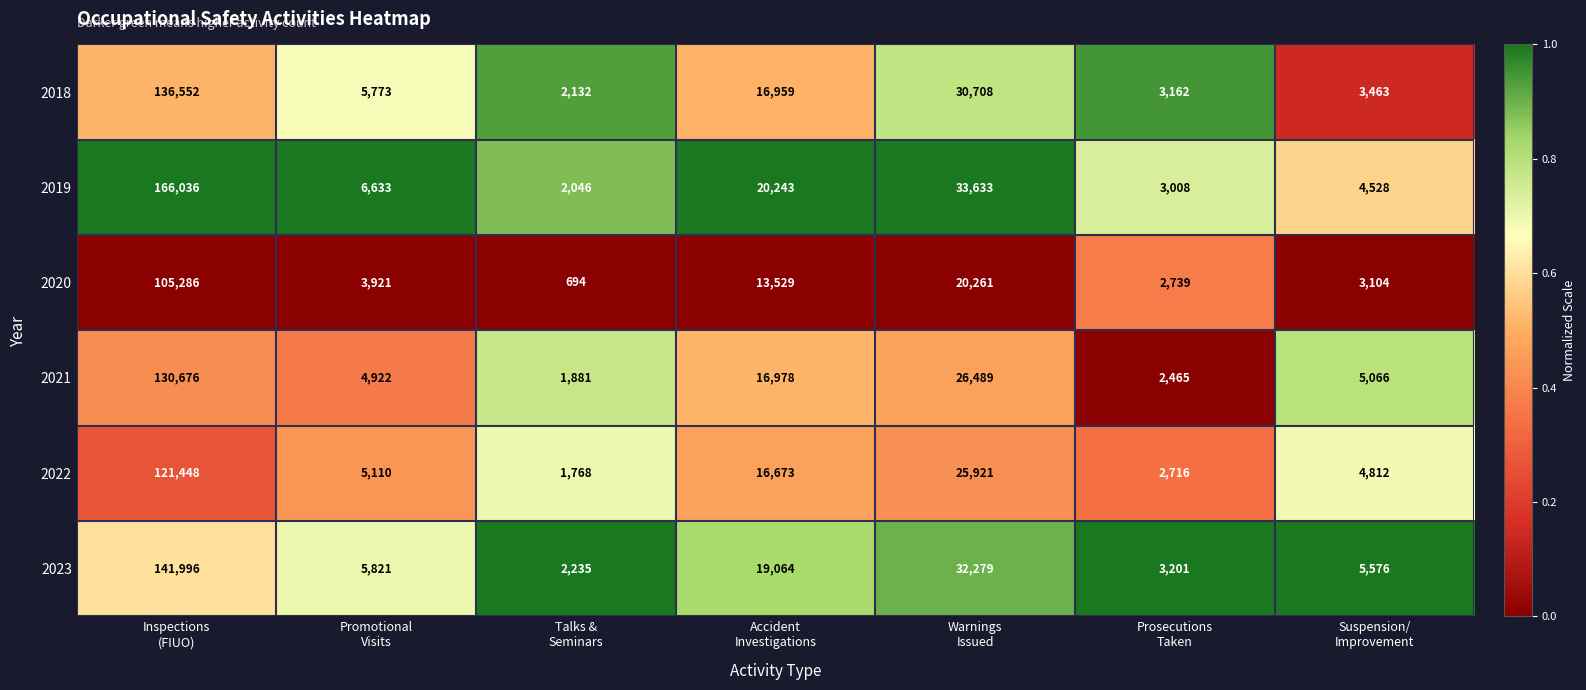

What is the greatest value displayed?

166036